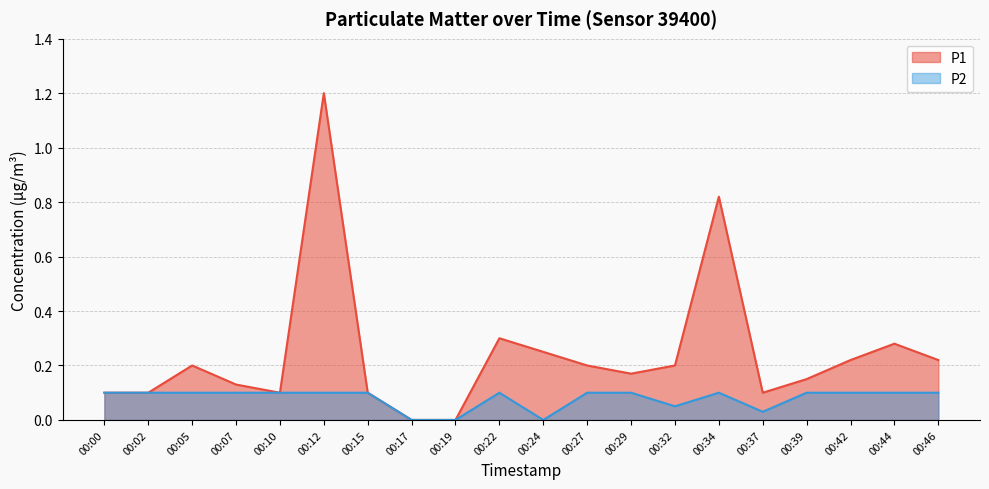

True or false: P1 has a value of 0.2 at 00:05.

True